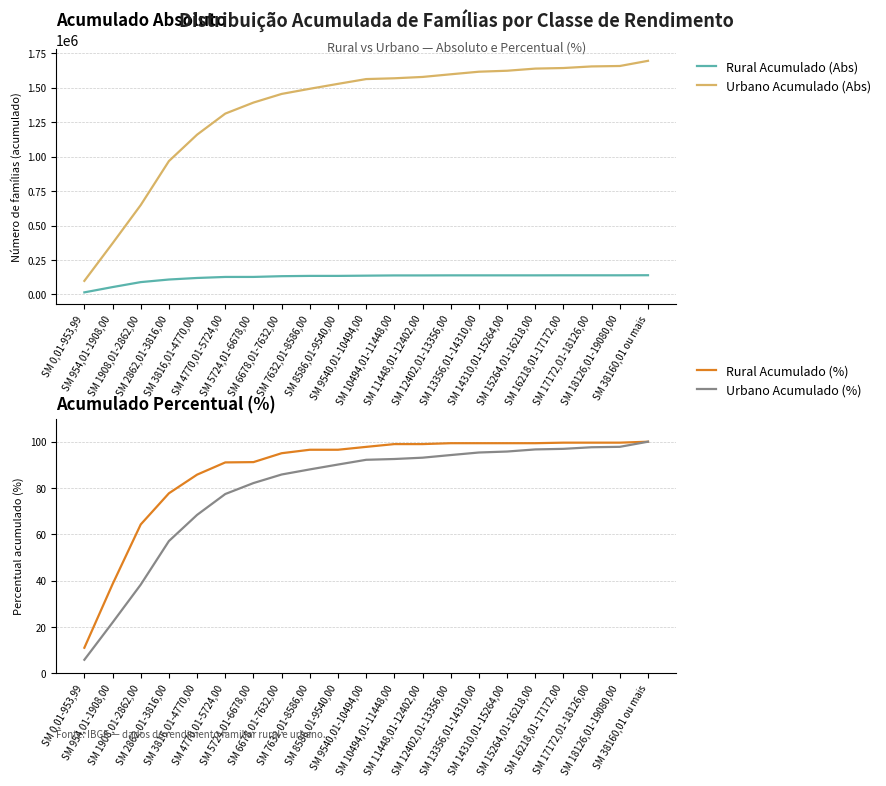

Where is Urbano Acumulado (%) nearest to the value 52?

SM 2862,01-3816,00